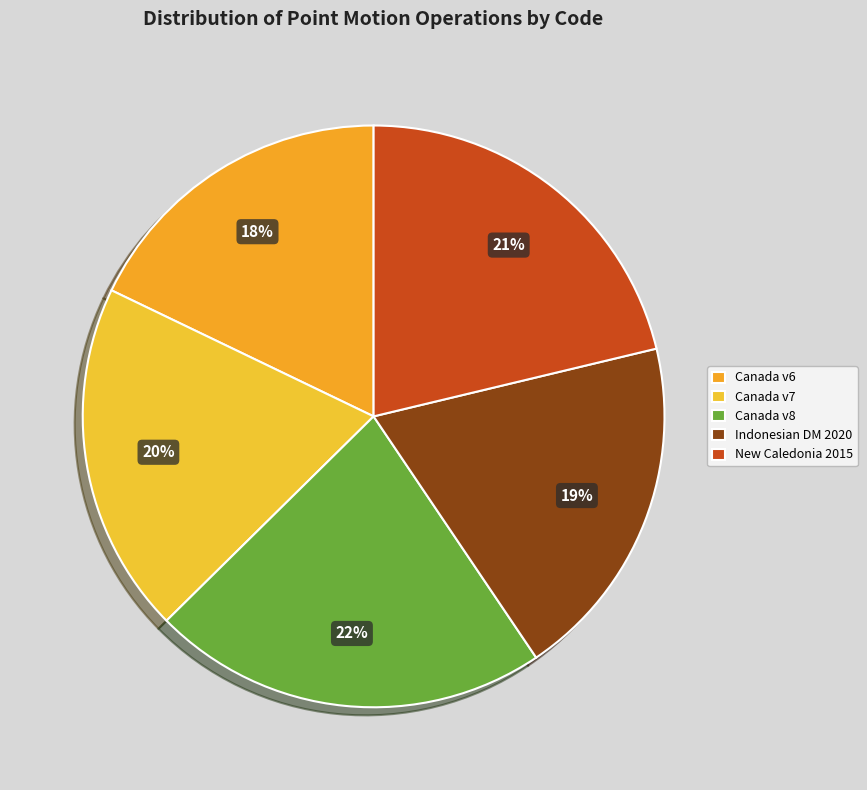

How many slices are in this pie chart?

5